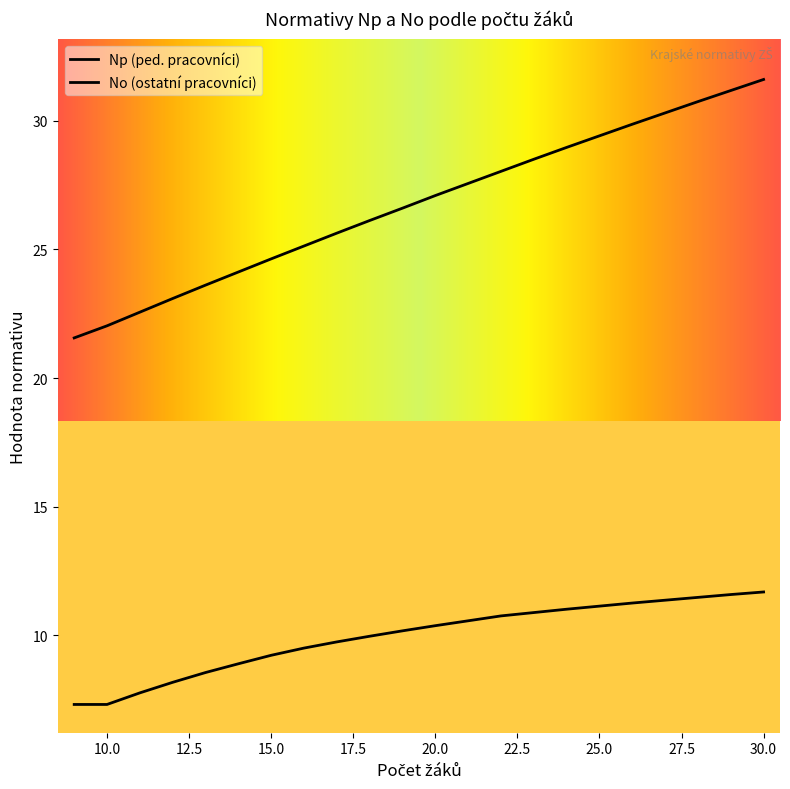

Between 30 and 13, which is larger?

30